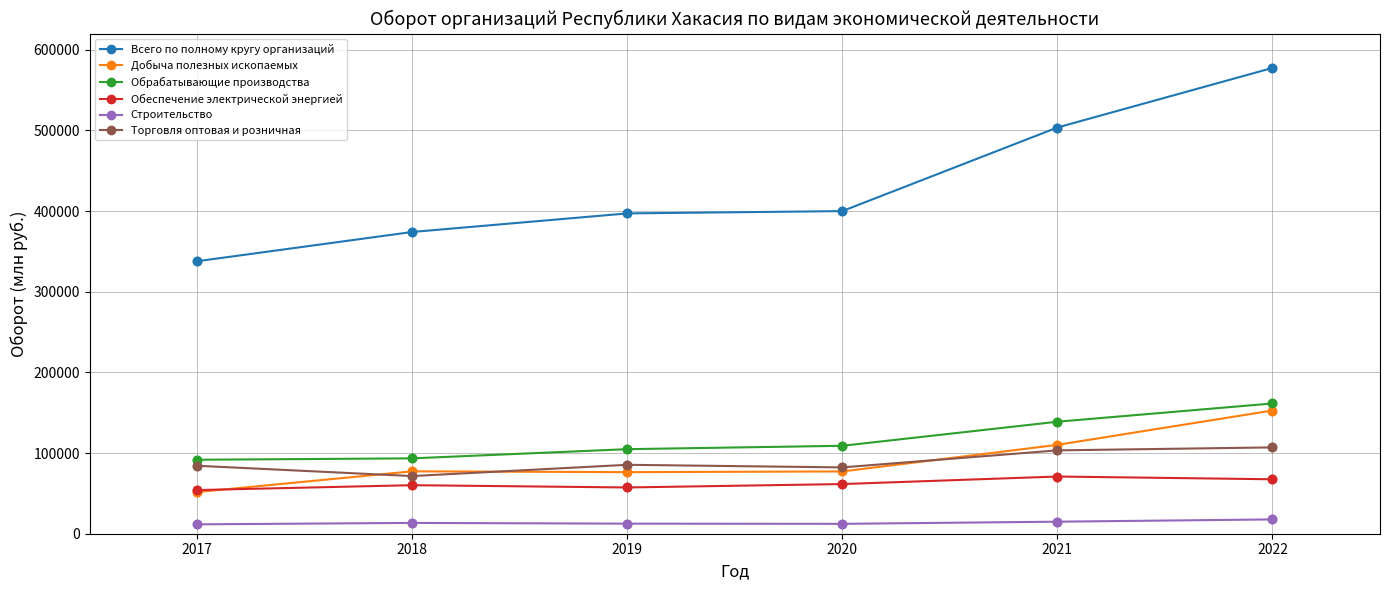

Which series has the widest spread of values?

Всего по полному кругу организаций